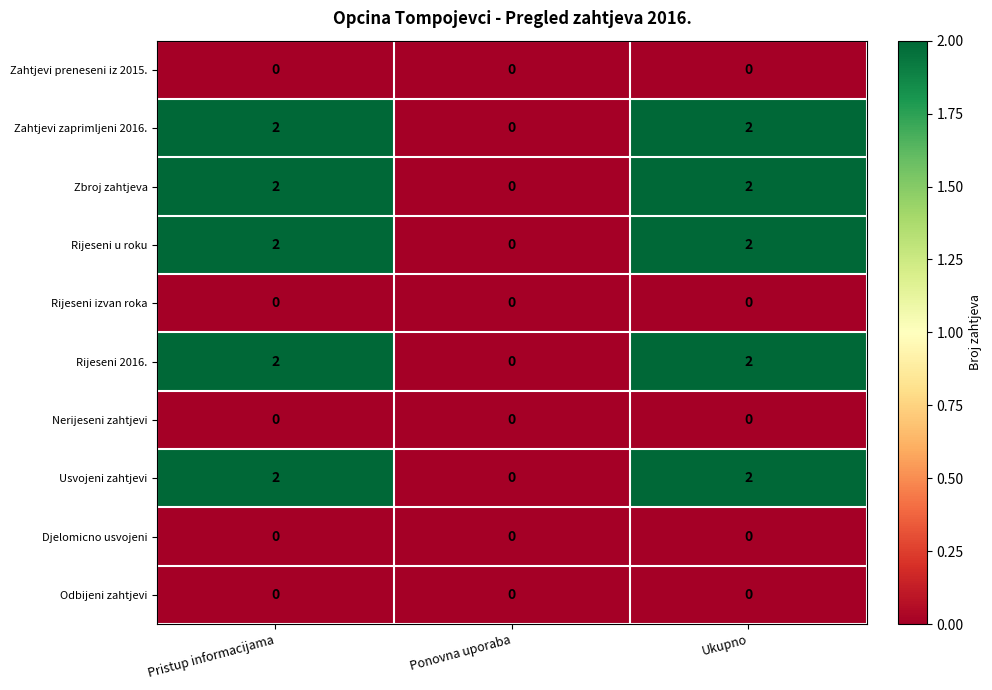

Reading right to left, transcribe all the data shown in this chart.

Zahtjevi preneseni iz 2015.: Ukupno=0	Ponovna uporaba=0	Pristup informacijama=0
Zahtjevi zaprimljeni 2016.: Ukupno=2	Ponovna uporaba=0	Pristup informacijama=2
Zbroj zahtjeva: Ukupno=2	Ponovna uporaba=0	Pristup informacijama=2
Rijeseni u roku: Ukupno=2	Ponovna uporaba=0	Pristup informacijama=2
Rijeseni izvan roka: Ukupno=0	Ponovna uporaba=0	Pristup informacijama=0
Rijeseni 2016.: Ukupno=2	Ponovna uporaba=0	Pristup informacijama=2
Nerijeseni zahtjevi: Ukupno=0	Ponovna uporaba=0	Pristup informacijama=0
Usvojeni zahtjevi: Ukupno=2	Ponovna uporaba=0	Pristup informacijama=2
Djelomicno usvojeni: Ukupno=0	Ponovna uporaba=0	Pristup informacijama=0
Odbijeni zahtjevi: Ukupno=0	Ponovna uporaba=0	Pristup informacijama=0